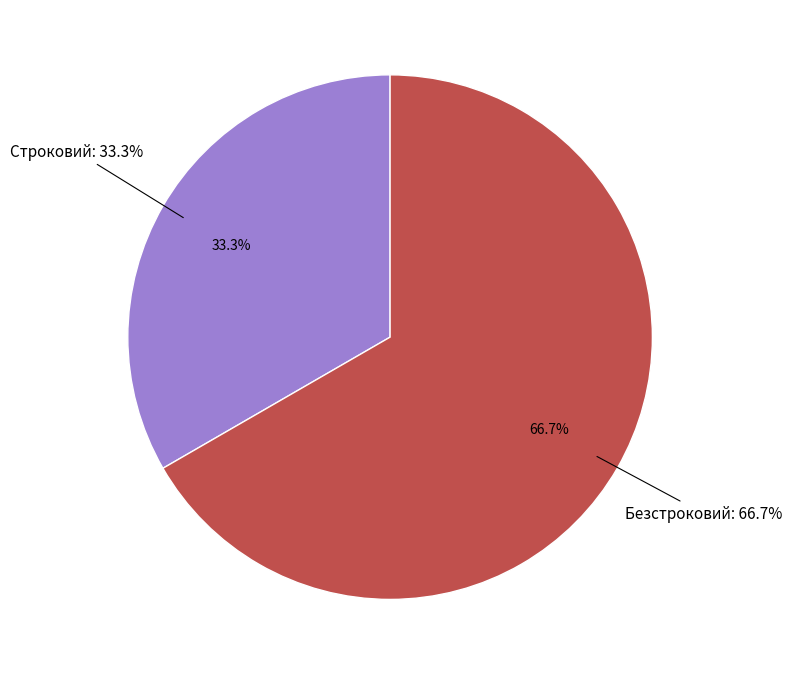

Do Строковий and Безстроковий together represent more than half of the pie?

Yes